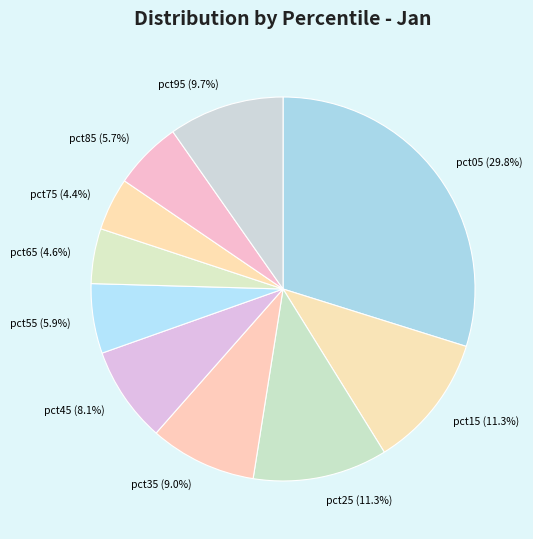

Is the sum of pct75 and pct95 greater than half?

No